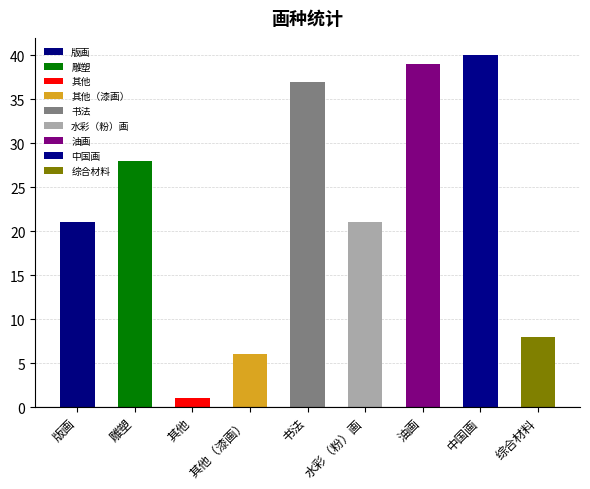

What is the value of the 5th bar from the left?

37